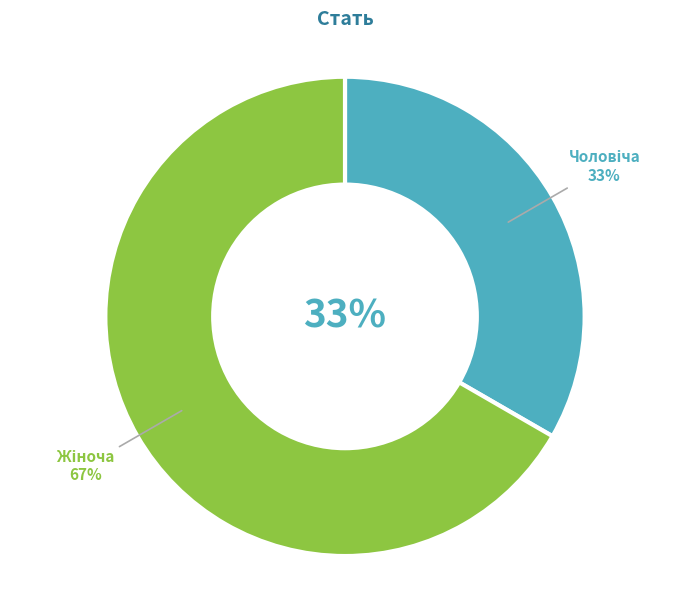

Combined, what portion of the pie is Жіноча and Чоловіча?

100.0%